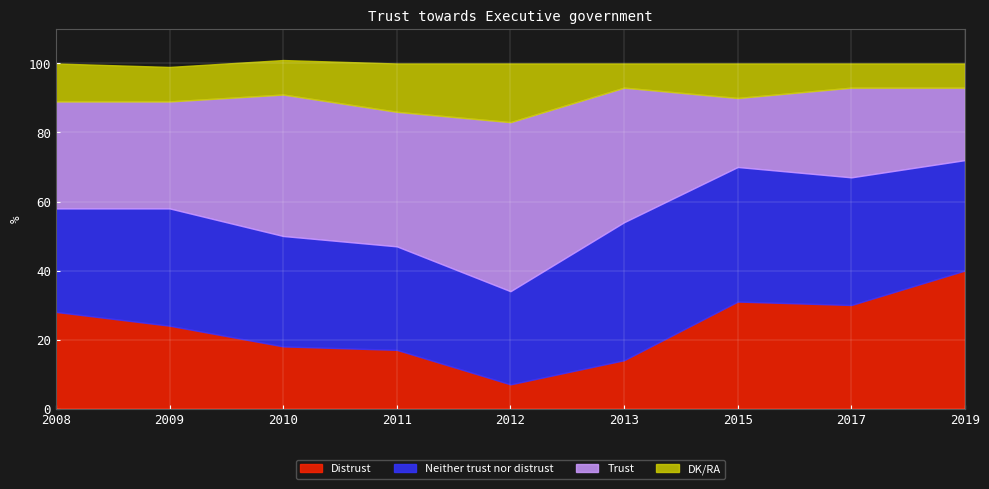

What is the average value of the DK/RA series?

10